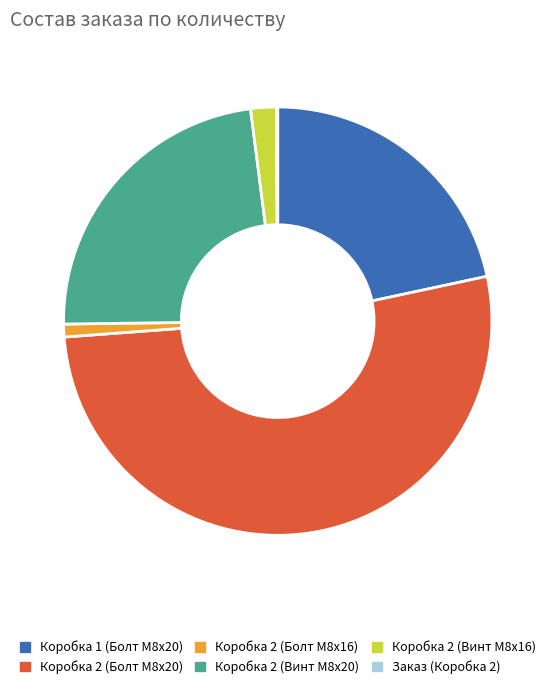

What is the majority slice?

Коробка 2 (Болт M8x20)